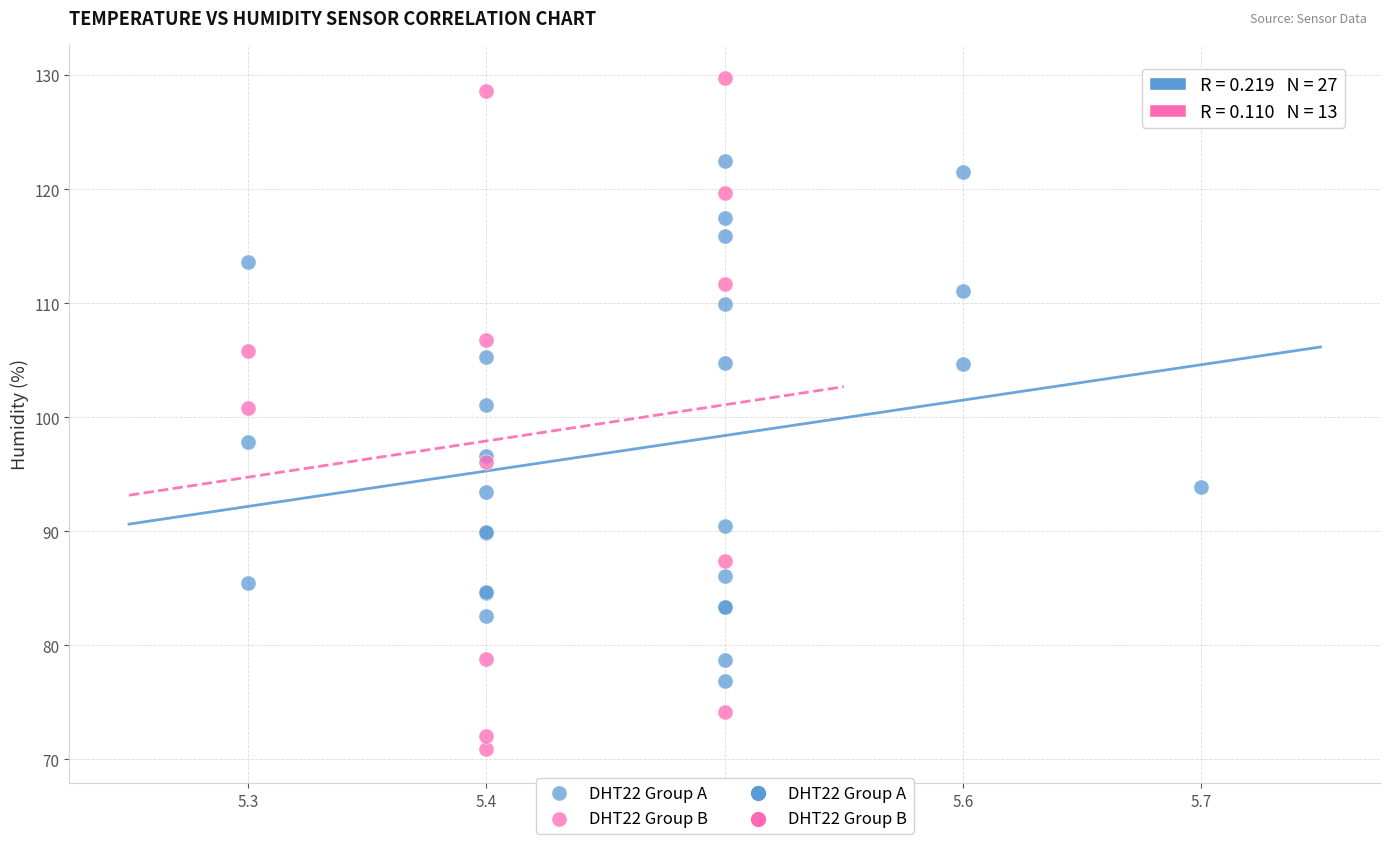

Which series contains the highest Y value?

DHT22 Group B